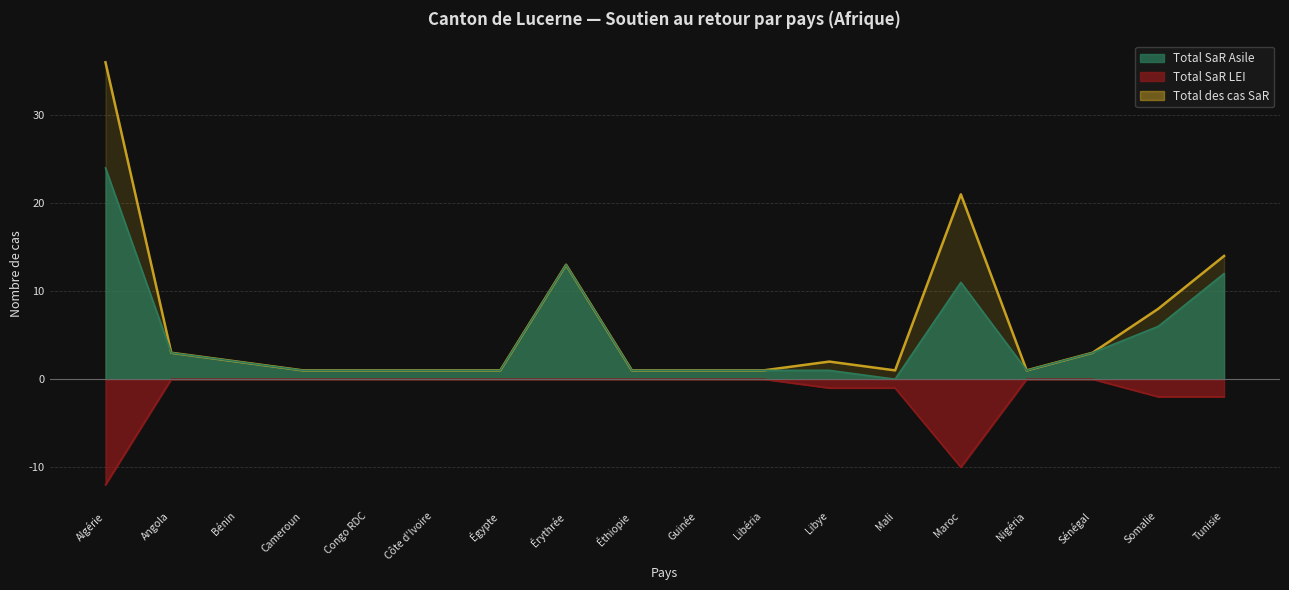

At which label does Total des cas SaR reach its minimum?

Cameroun